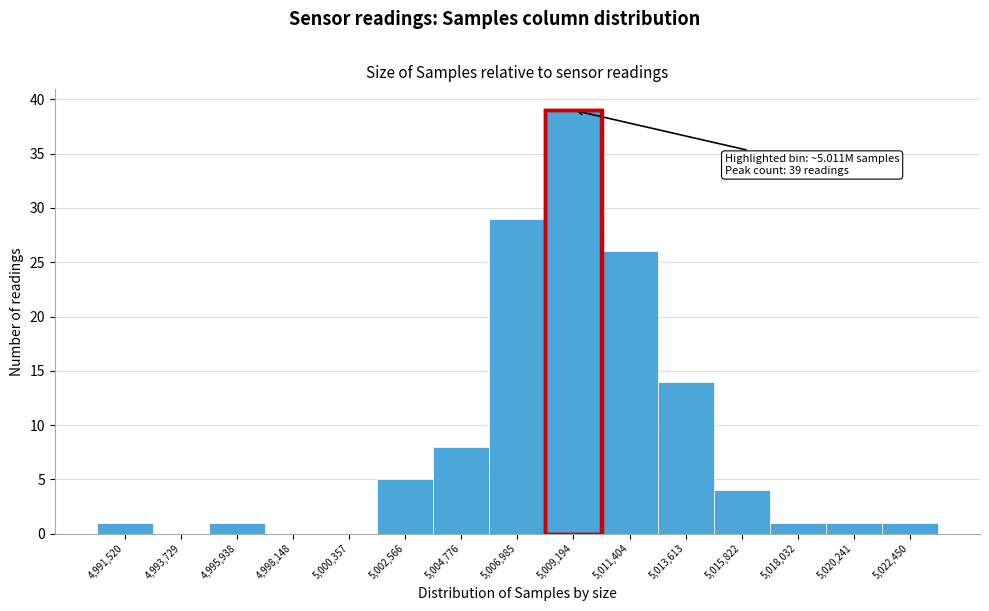

Reading right to left, list all the values displayed in this chart.

5,022,450=1	5,020,241=1	5,018,032=1	5,015,822=4	5,013,613=14	5,011,404=26	5,009,194=39	5,006,985=29	5,004,776=8	5,002,566=5	5,000,357=0	4,998,148=0	4,995,938=1	4,993,729=0	4,991,520=1